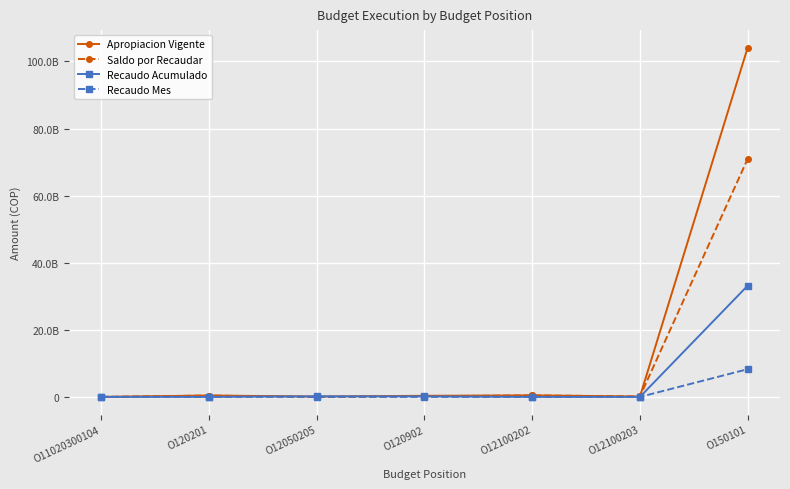

What is the spread (max minus min) of values at O150101?

95858938728